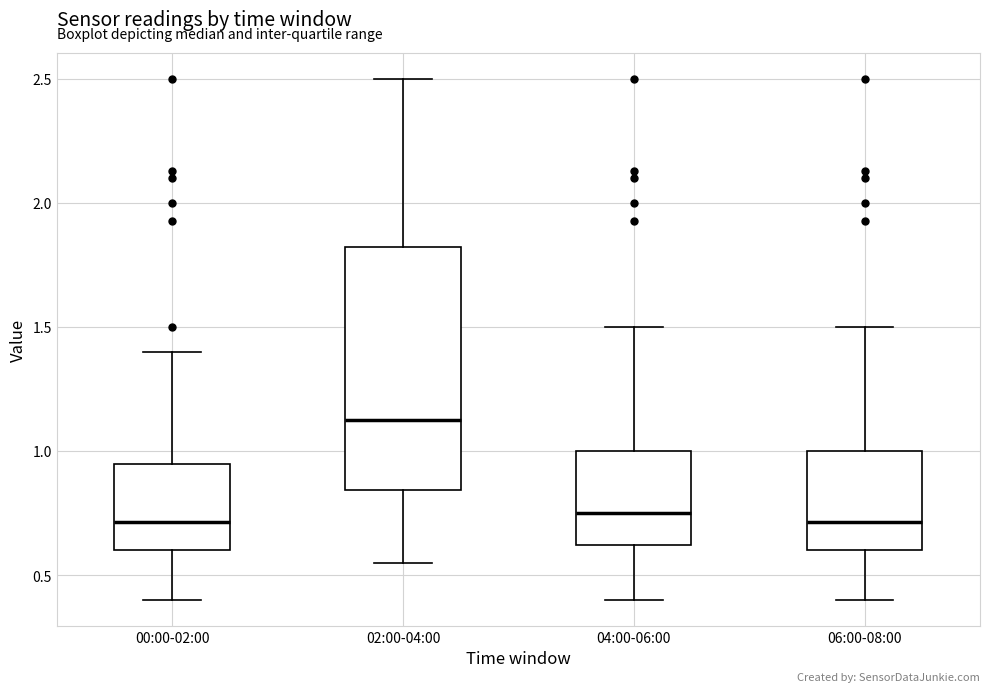

Comparing the boxes themselves (not the whiskers), which one is the tallest?

02:00-04:00